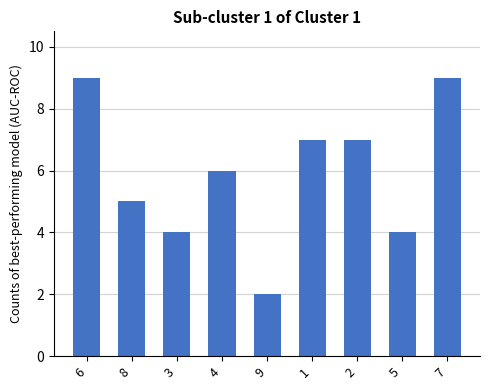

True or false: the data shows 2 at 4.

False